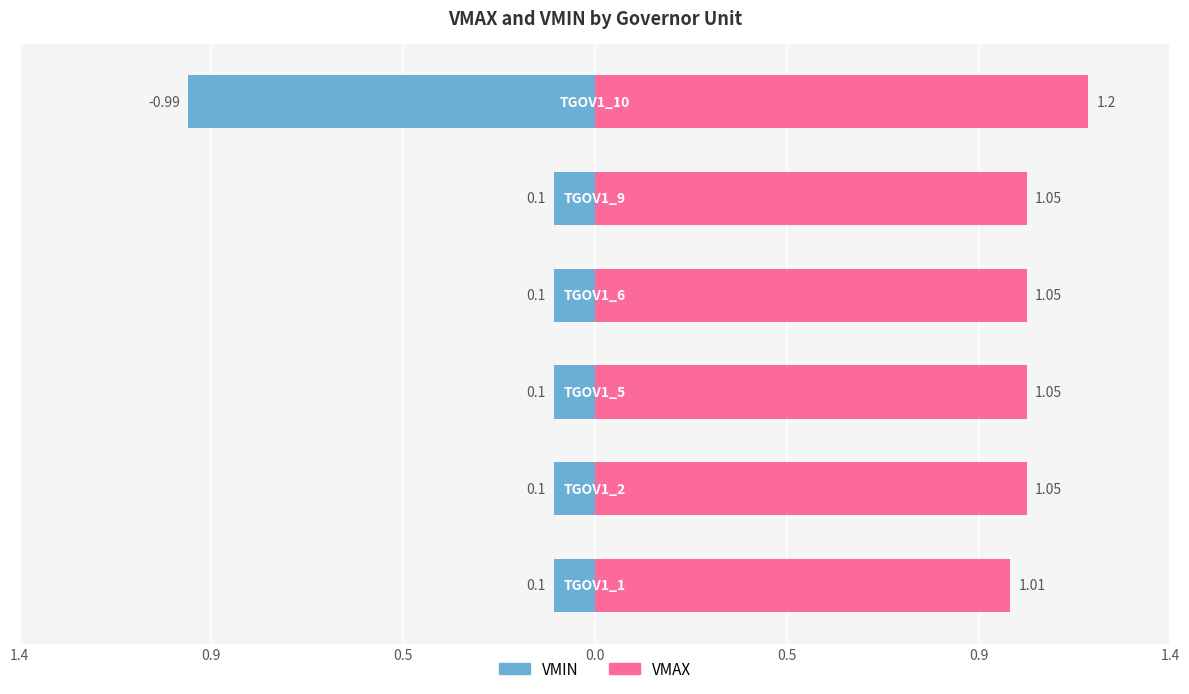

Reading left to right, transcribe all the data shown in this chart.

VMIN: 1.4=-0.1	0.9=-0.1	0.5=-0.1	0.0=-0.1	0.5=-0.1	0.9=-1.0
VMAX: 1.4=1.0	0.9=1.1	0.5=1.1	0.0=1.1	0.5=1.1	0.9=1.2